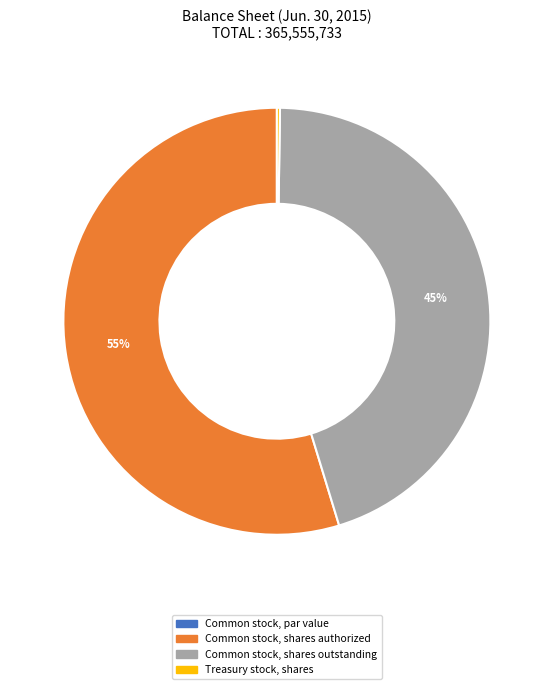

To the nearest percent, what is the average slice percentage?

33%